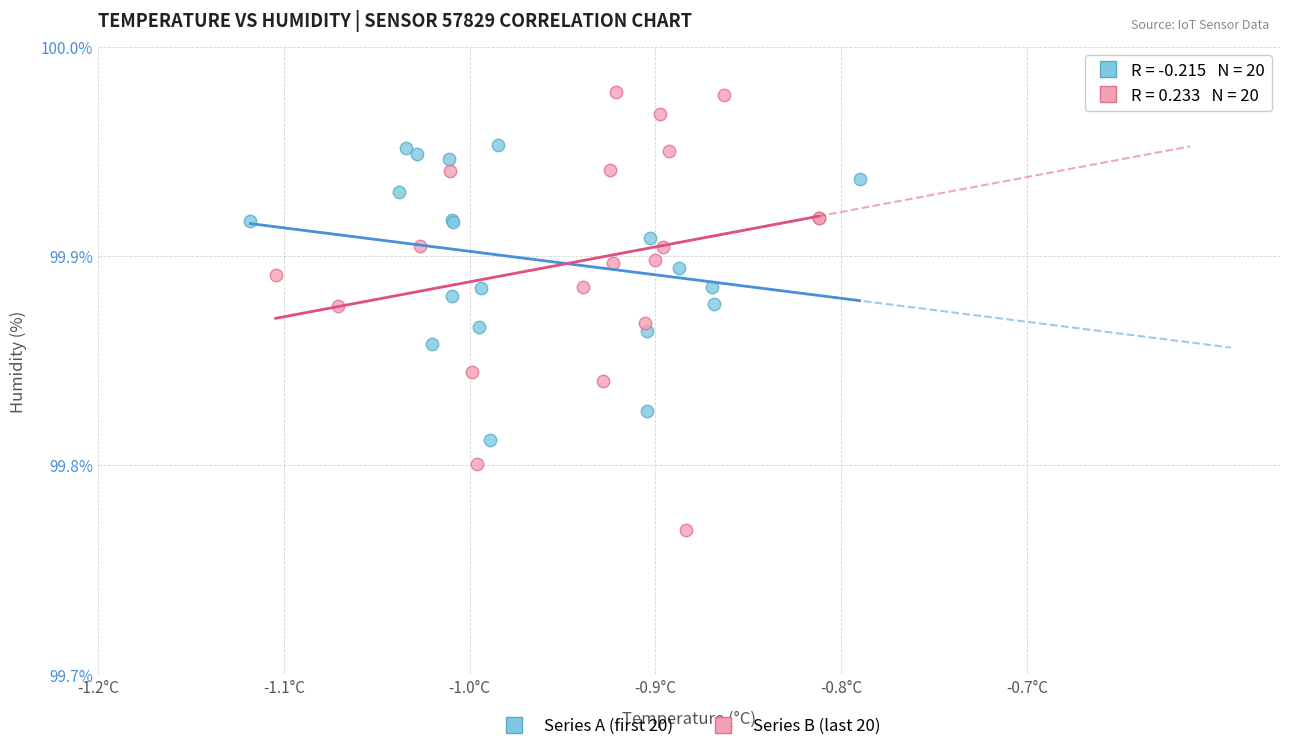

Which series contains the lowest Y value?

Series B (last 20)